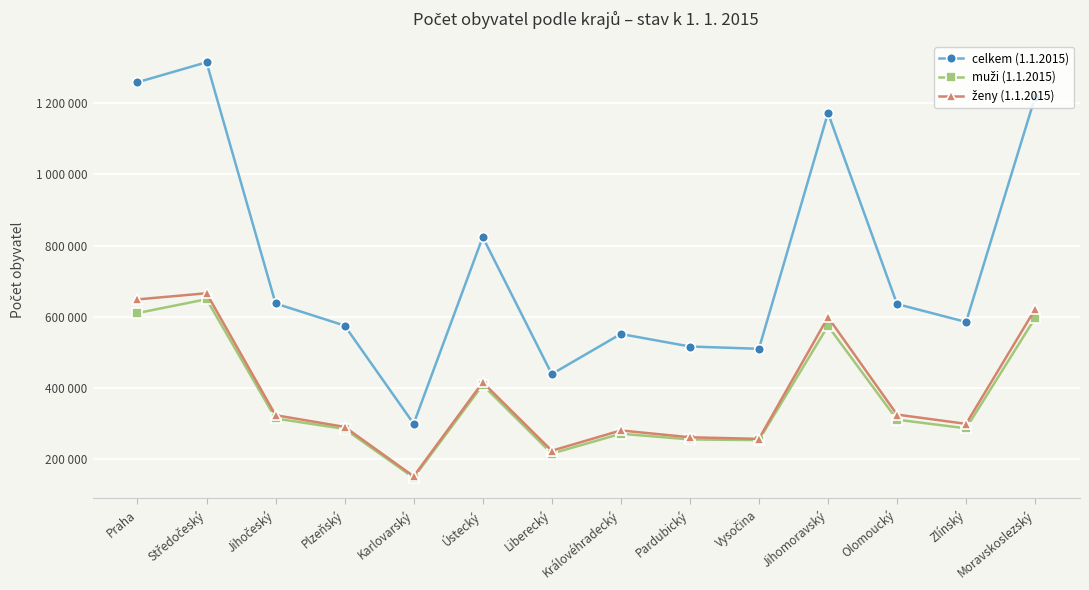

Which label corresponds to the largest value in the chart?

Středočeský